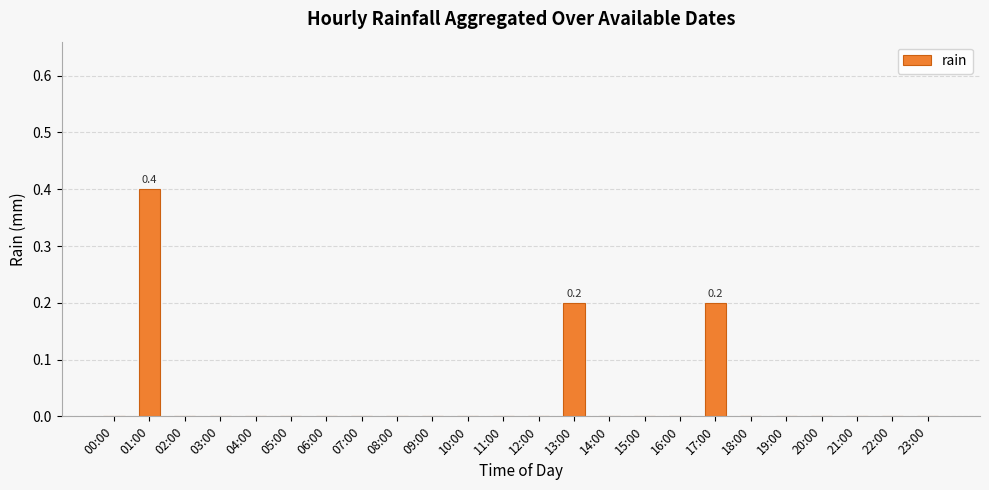

What is the sum of all values?

0.8